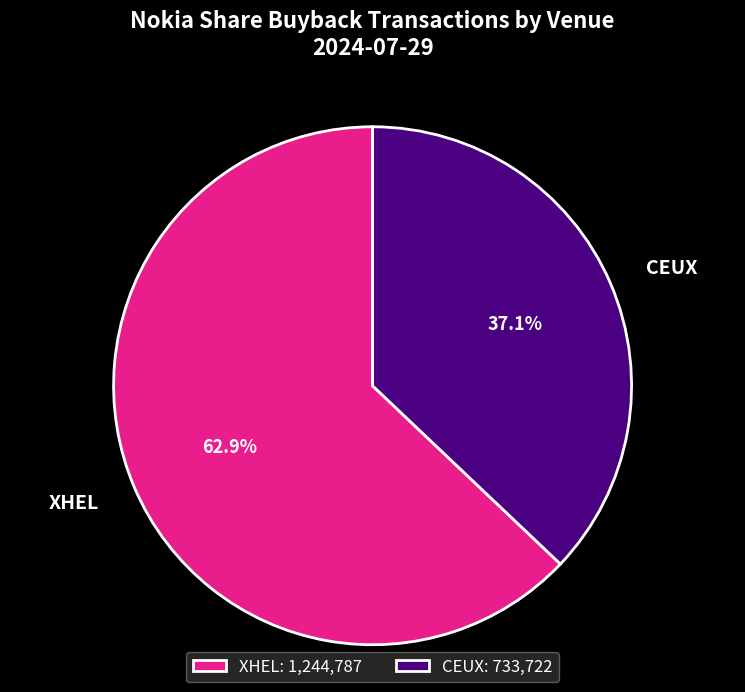

Approximately how many times larger is the value at CEUX compared to XHEL?

0.6